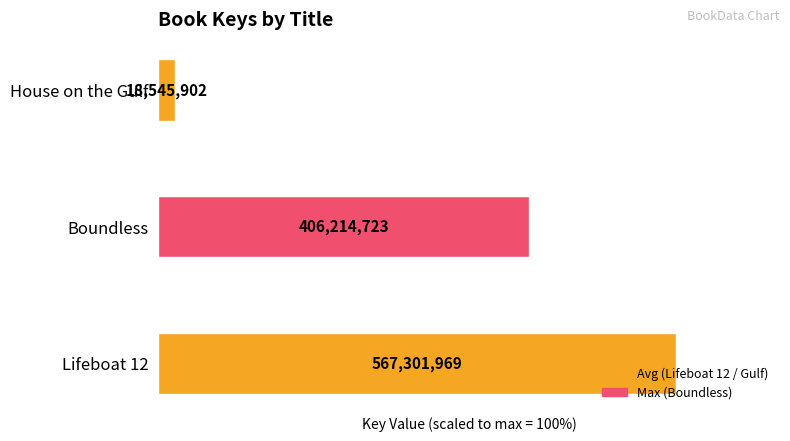

How many bars are there in total?

3